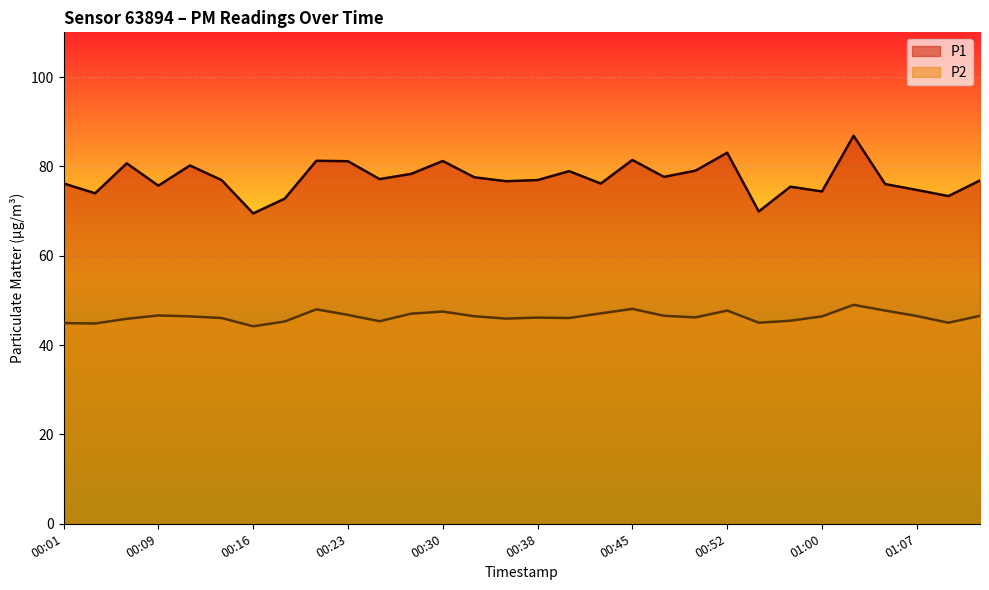

What is the lowest value of the P1 series?

69.5